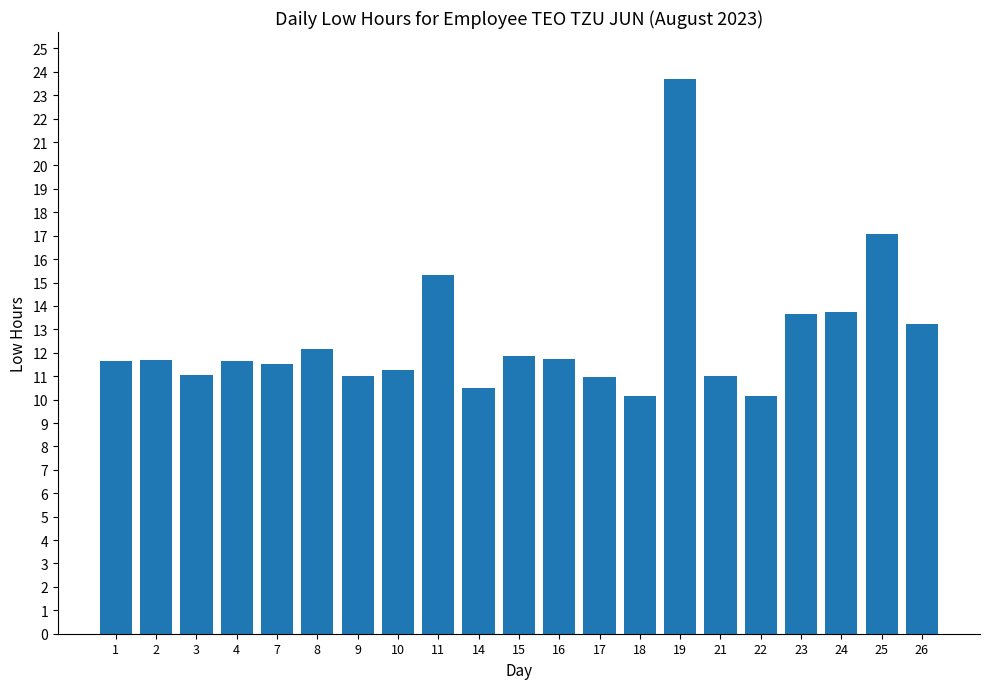

What is the maximum value shown in the chart?

23.7